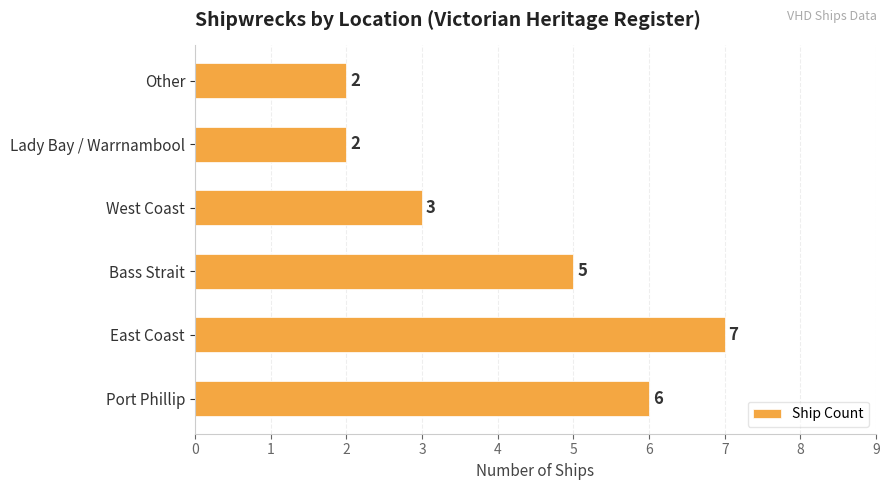

What is the difference between the values at Lady Bay / Warrnambool and East Coast?

5